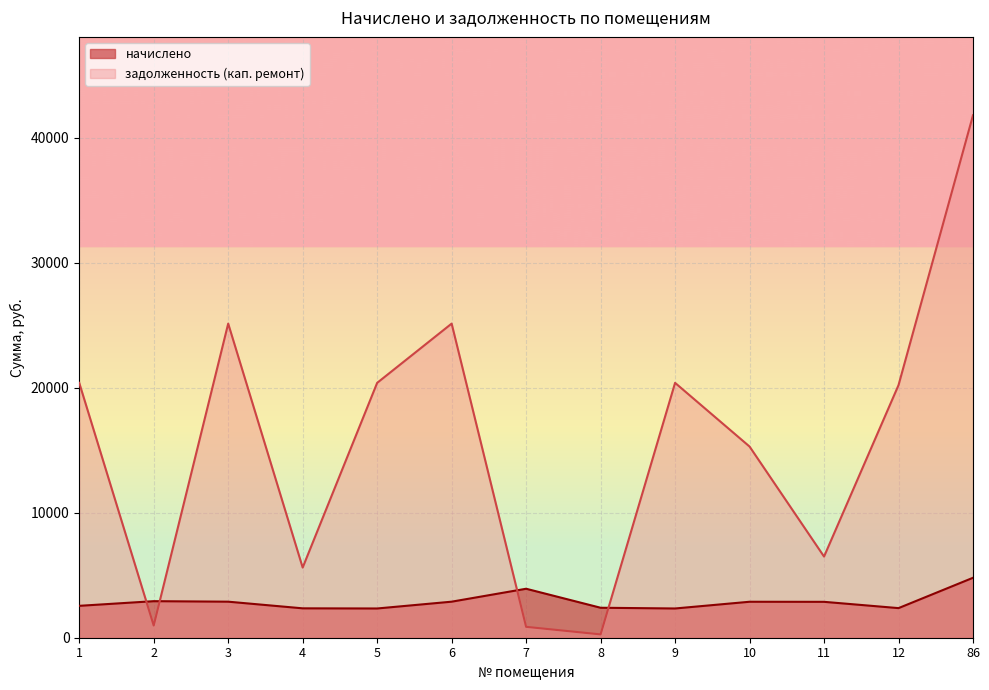

At which label does задолженность (кап. ремонт) first exceed 20214?

1